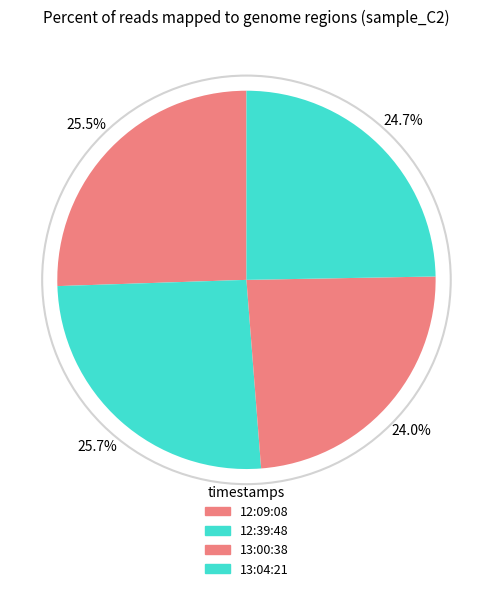

How many slices are in this pie chart?

4